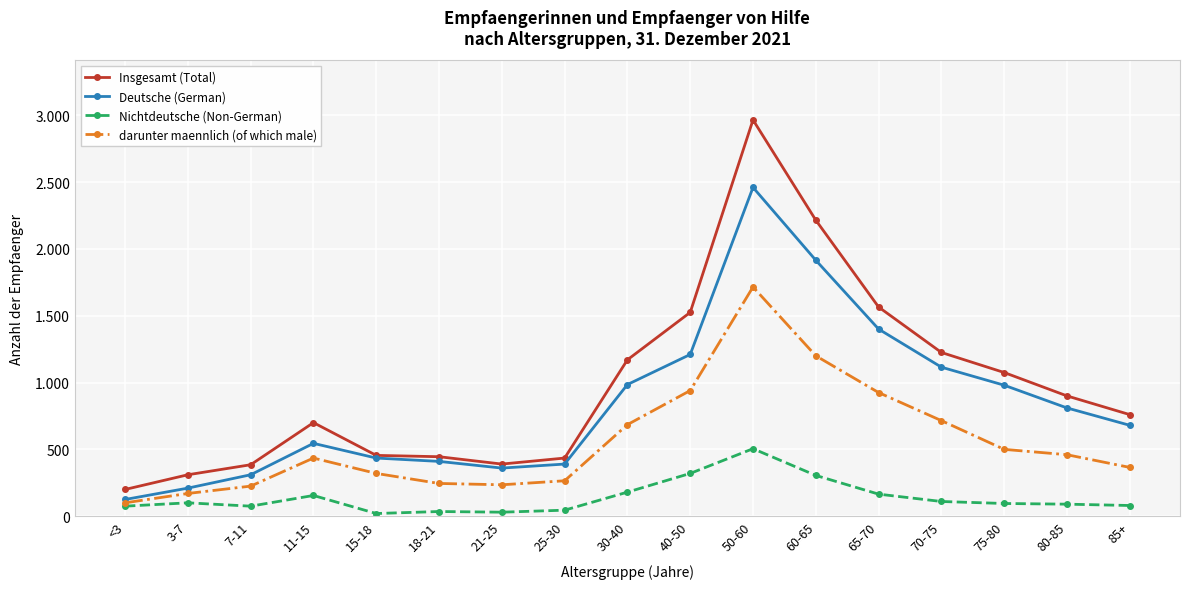

True or false: darunter maennlich (of which male) has more than 0 interior local peaks.

True